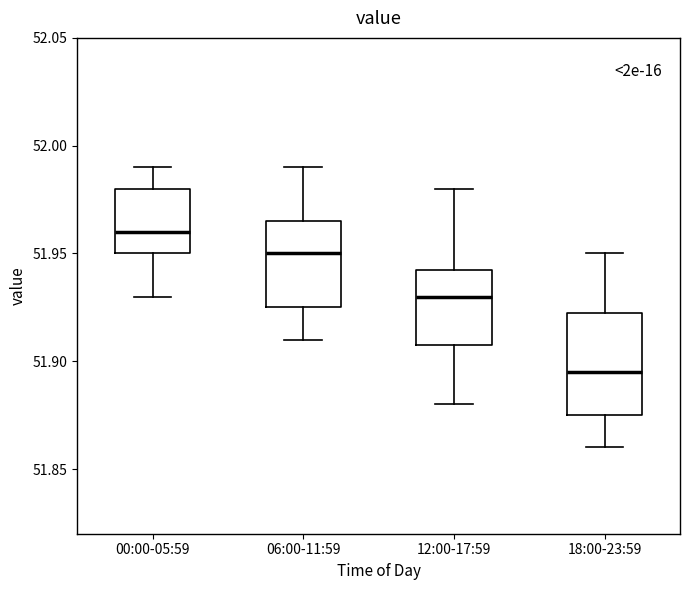

Which box's median line is the lowest?

18:00-23:59